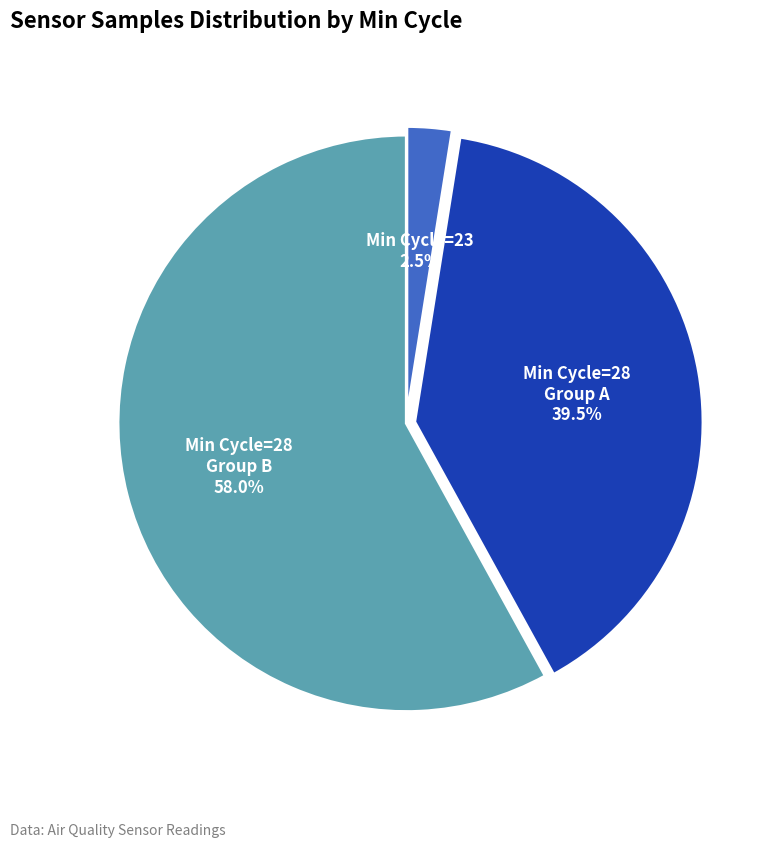

Is there any slice that represents more than half of the pie?

Yes